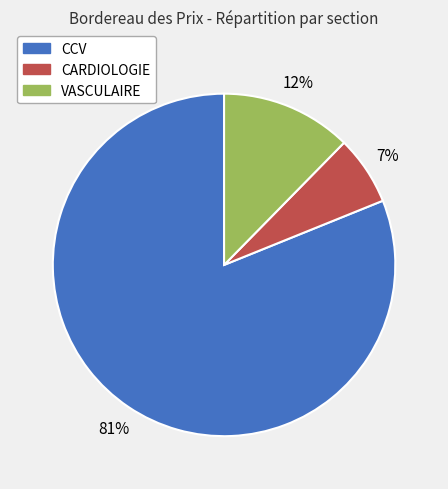

Does any single category account for the majority?

Yes